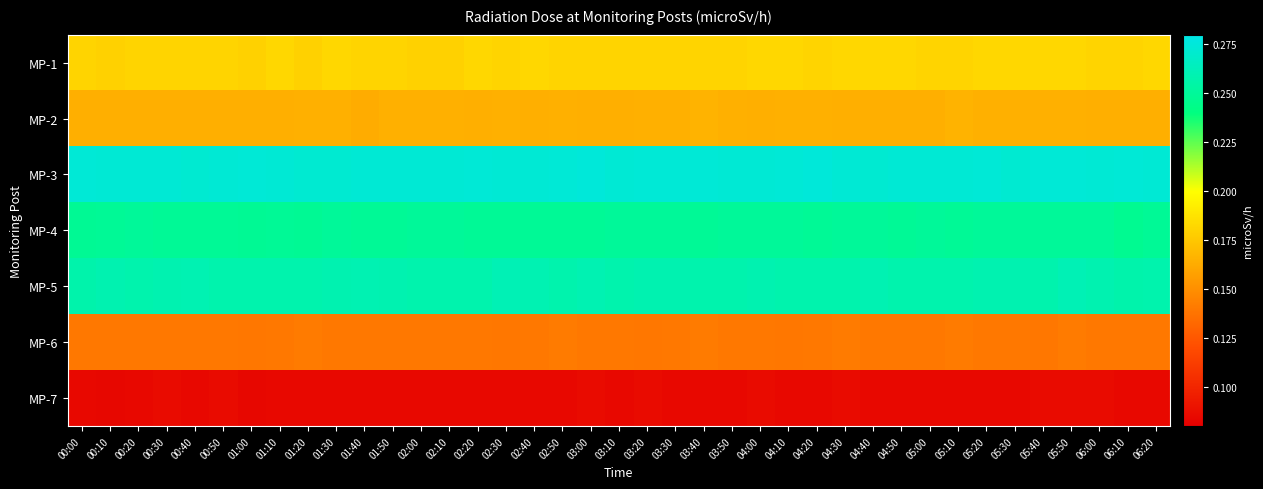

Reading left to right, transcribe all the data shown in this chart.

MP-1: 00:00=0.2	00:10=0.2	00:20=0.2	00:30=0.2	00:40=0.2	00:50=0.2	01:00=0.2	01:10=0.2	01:20=0.2	01:30=0.2	01:40=0.2	01:50=0.2	02:00=0.2	02:10=0.2	02:20=0.2	02:30=0.2	02:40=0.2	02:50=0.2	03:00=0.2	03:10=0.2	03:20=0.2	03:30=0.2	03:40=0.2	03:50=0.2	04:00=0.2	04:10=0.2	04:20=0.2	04:30=0.2	04:40=0.2	04:50=0.2	05:00=0.2	05:10=0.2	05:20=0.2	05:30=0.2	05:40=0.2	05:50=0.2	06:00=0.2	06:10=0.2	06:20=0.2
MP-2: 00:00=0.2	00:10=0.2	00:20=0.2	00:30=0.2	00:40=0.2	00:50=0.2	01:00=0.2	01:10=0.2	01:20=0.2	01:30=0.2	01:40=0.2	01:50=0.2	02:00=0.2	02:10=0.2	02:20=0.2	02:30=0.2	02:40=0.2	02:50=0.2	03:00=0.2	03:10=0.2	03:20=0.2	03:30=0.2	03:40=0.2	03:50=0.2	04:00=0.2	04:10=0.2	04:20=0.2	04:30=0.2	04:40=0.2	04:50=0.2	05:00=0.2	05:10=0.2	05:20=0.2	05:30=0.2	05:40=0.2	05:50=0.2	06:00=0.2	06:10=0.2	06:20=0.2
MP-3: 00:00=0.3	00:10=0.3	00:20=0.3	00:30=0.3	00:40=0.3	00:50=0.3	01:00=0.3	01:10=0.3	01:20=0.3	01:30=0.3	01:40=0.3	01:50=0.3	02:00=0.3	02:10=0.3	02:20=0.3	02:30=0.3	02:40=0.3	02:50=0.3	03:00=0.3	03:10=0.3	03:20=0.3	03:30=0.3	03:40=0.3	03:50=0.3	04:00=0.3	04:10=0.3	04:20=0.3	04:30=0.3	04:40=0.3	04:50=0.3	05:00=0.3	05:10=0.3	05:20=0.3	05:30=0.3	05:40=0.3	05:50=0.3	06:00=0.3	06:10=0.3	06:20=0.3
MP-4: 00:00=0.2	00:10=0.2	00:20=0.2	00:30=0.2	00:40=0.2	00:50=0.2	01:00=0.2	01:10=0.2	01:20=0.2	01:30=0.2	01:40=0.2	01:50=0.2	02:00=0.2	02:10=0.2	02:20=0.2	02:30=0.2	02:40=0.2	02:50=0.2	03:00=0.2	03:10=0.2	03:20=0.2	03:30=0.2	03:40=0.2	03:50=0.2	04:00=0.2	04:10=0.2	04:20=0.2	04:30=0.2	04:40=0.2	04:50=0.2	05:00=0.2	05:10=0.2	05:20=0.2	05:30=0.2	05:40=0.2	05:50=0.2	06:00=0.2	06:10=0.2	06:20=0.2
MP-5: 00:00=0.3	00:10=0.3	00:20=0.3	00:30=0.3	00:40=0.3	00:50=0.3	01:00=0.3	01:10=0.3	01:20=0.3	01:30=0.3	01:40=0.3	01:50=0.3	02:00=0.3	02:10=0.3	02:20=0.3	02:30=0.3	02:40=0.3	02:50=0.3	03:00=0.3	03:10=0.3	03:20=0.3	03:30=0.3	03:40=0.3	03:50=0.3	04:00=0.3	04:10=0.3	04:20=0.3	04:30=0.3	04:40=0.3	04:50=0.3	05:00=0.3	05:10=0.3	05:20=0.3	05:30=0.3	05:40=0.3	05:50=0.3	06:00=0.3	06:10=0.3	06:20=0.3
MP-6: 00:00=0.1	00:10=0.1	00:20=0.1	00:30=0.1	00:40=0.1	00:50=0.1	01:00=0.1	01:10=0.1	01:20=0.1	01:30=0.1	01:40=0.1	01:50=0.1	02:00=0.1	02:10=0.1	02:20=0.1	02:30=0.1	02:40=0.1	02:50=0.1	03:00=0.1	03:10=0.1	03:20=0.1	03:30=0.1	03:40=0.1	03:50=0.1	04:00=0.1	04:10=0.1	04:20=0.1	04:30=0.1	04:40=0.1	04:50=0.1	05:00=0.1	05:10=0.1	05:20=0.1	05:30=0.1	05:40=0.1	05:50=0.1	06:00=0.1	06:10=0.1	06:20=0.1
MP-7: 00:00=0.1	00:10=0.1	00:20=0.1	00:30=0.1	00:40=0.1	00:50=0.1	01:00=0.1	01:10=0.1	01:20=0.1	01:30=0.1	01:40=0.1	01:50=0.1	02:00=0.1	02:10=0.1	02:20=0.1	02:30=0.1	02:40=0.1	02:50=0.1	03:00=0.1	03:10=0.1	03:20=0.1	03:30=0.1	03:40=0.1	03:50=0.1	04:00=0.1	04:10=0.1	04:20=0.1	04:30=0.1	04:40=0.1	04:50=0.1	05:00=0.1	05:10=0.1	05:20=0.1	05:30=0.1	05:40=0.1	05:50=0.1	06:00=0.1	06:10=0.1	06:20=0.1